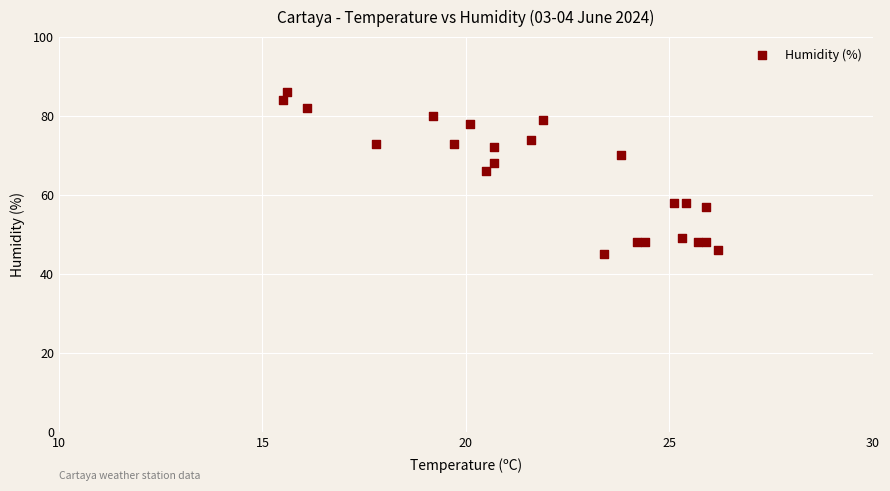

What Y value in the scatter plot is closest to 65?

66